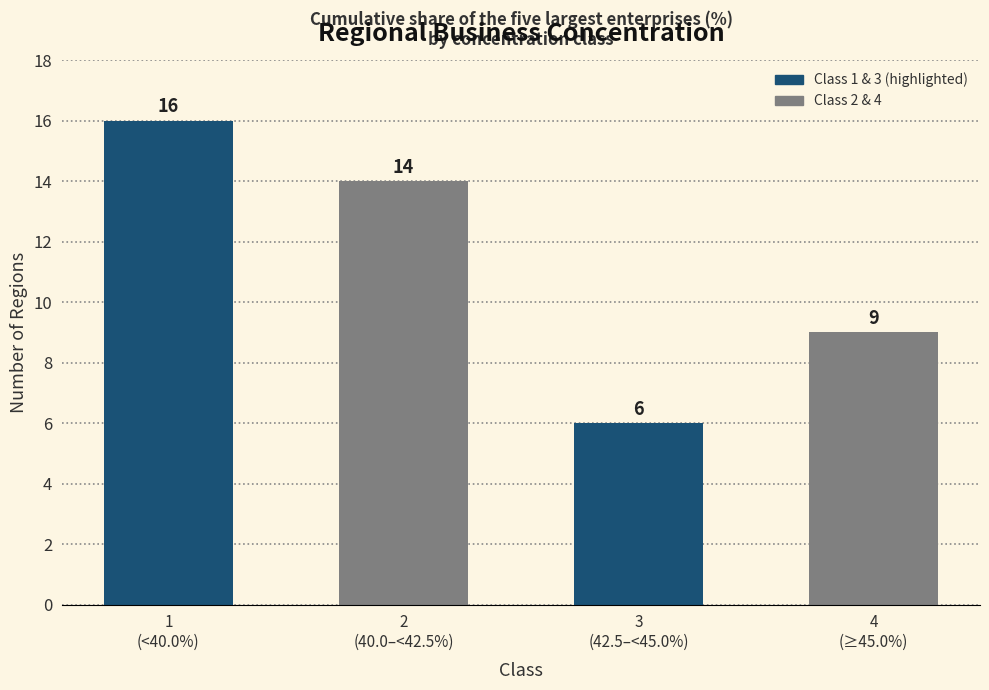

What is the sum of all values?

45